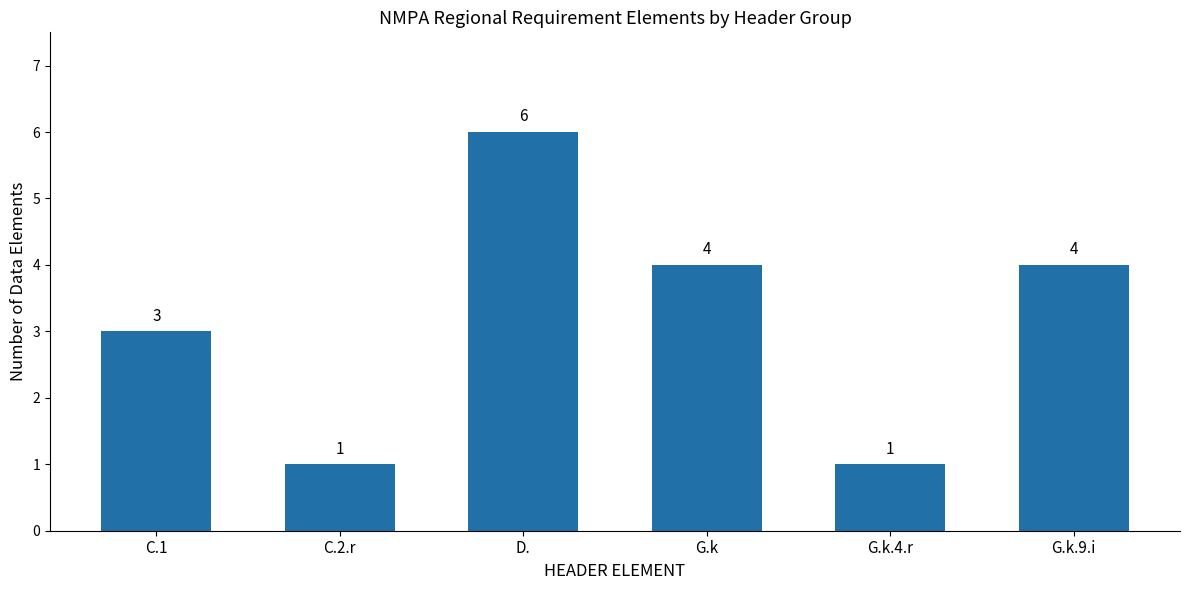

Is it true that the value at C.2.r is 1?

True